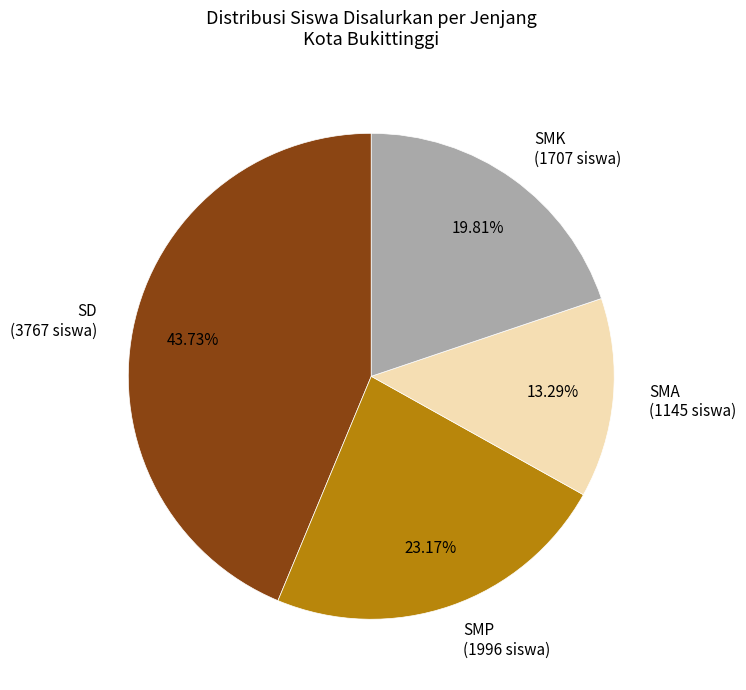

Combined, do SD (3767 siswa) and SMP (1996 siswa) account for over 50%?

Yes